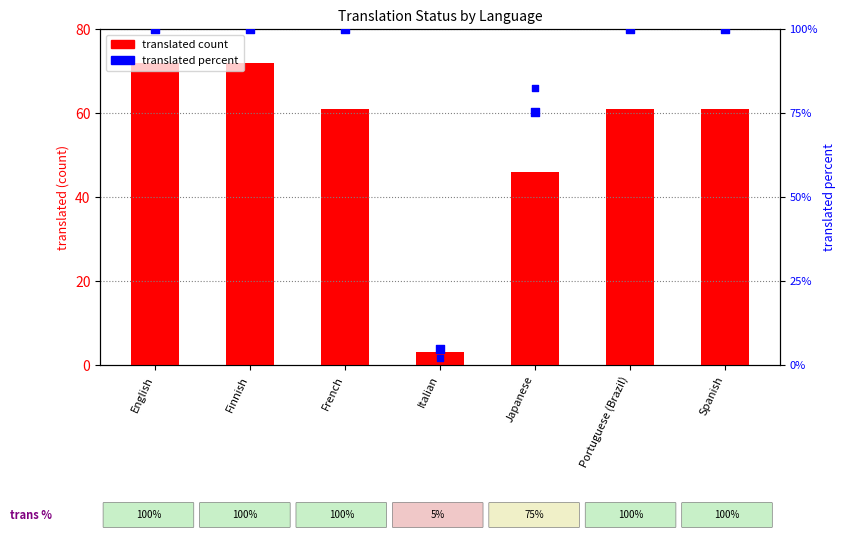

Which series reaches the minimum Y coordinate?

translated_words_percent